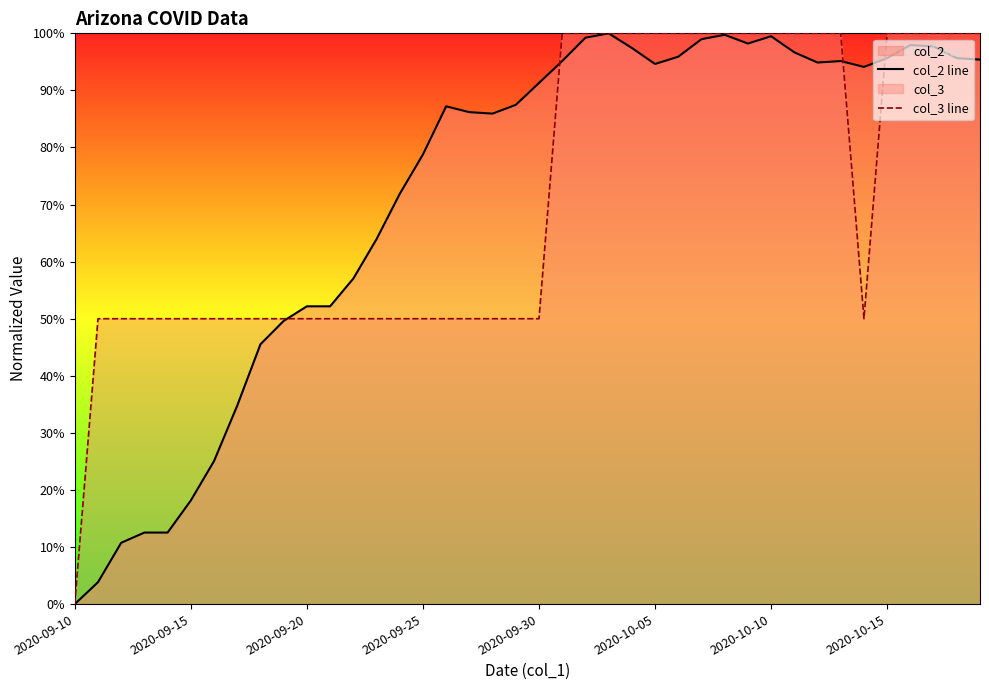

Does the chart display data point markers on the line(s)?

No